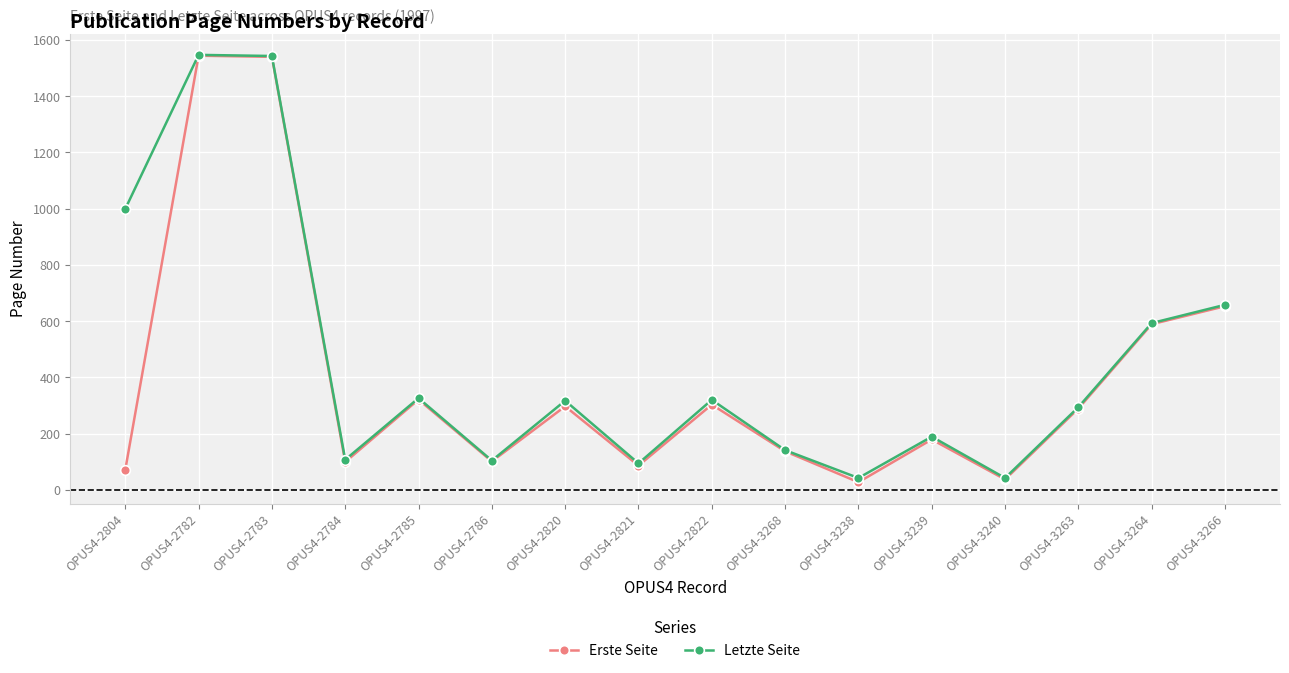

At which label does Erste Seite first exceed 289?

OPUS4-2782